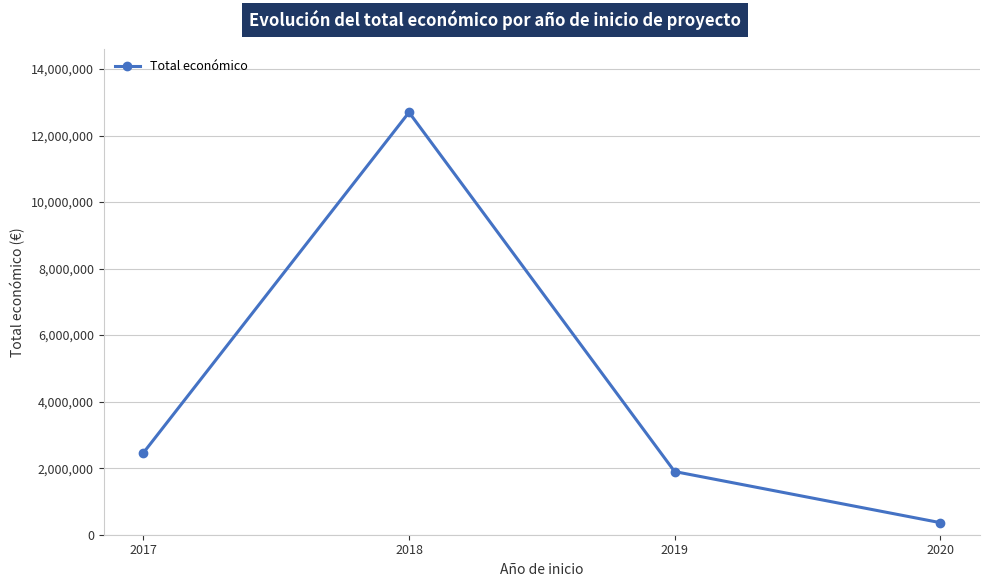

True or false: the data has more than 0 interior local peaks.

True